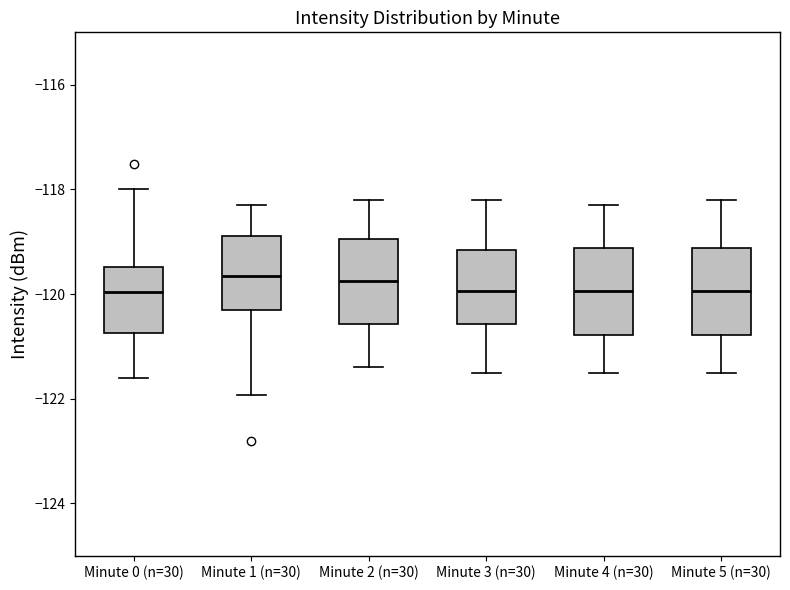

Reading left to right, read every box against the y-axis: the position of its median line, the range the box covers, and the ends of its whiskers. The values are not printed on the chart, so give them approximately, as read against the axis.

Minute 0 (n=30): median -120.0, box -120.8 to -119.4, whiskers -121.6 to -118.0
Minute 1 (n=30): median -119.6, box -120.2 to -118.8, whiskers -122.0 to -118.2
Minute 2 (n=30): median -119.8, box -120.6 to -119.0, whiskers -121.4 to -118.2
Minute 3 (n=30): median -120.0, box -120.6 to -119.2, whiskers -121.4 to -118.2
Minute 4 (n=30): median -120.0, box -120.8 to -119.2, whiskers -121.4 to -118.2
Minute 5 (n=30): median -120.0, box -120.8 to -119.2, whiskers -121.4 to -118.2